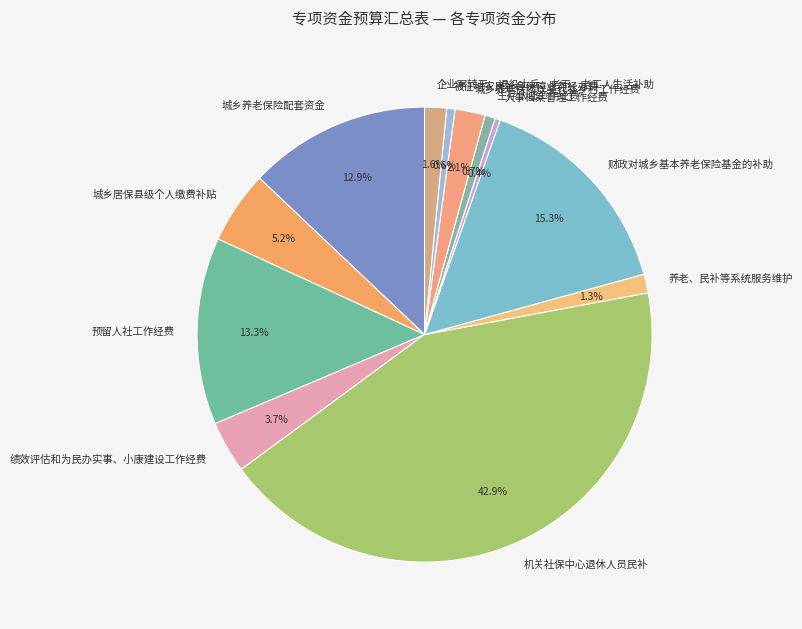

Is 人事档案管理工作经费 the majority of the pie?

No